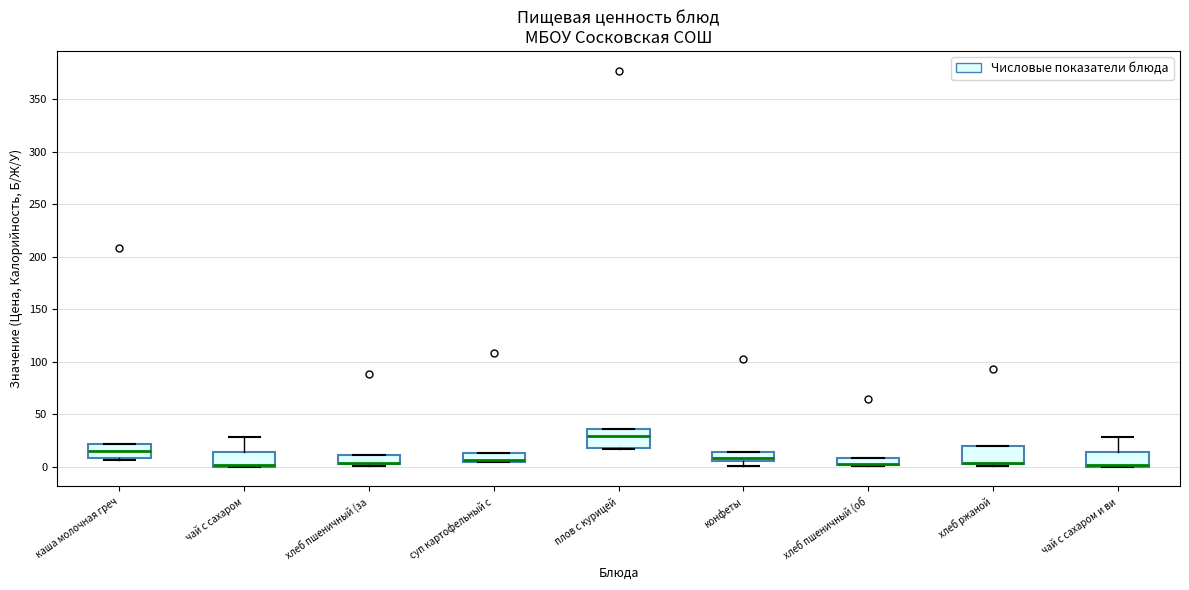

Where is the lower edge of the box for хлеб пшеничный (за on the y-axis? The values are not printed on the chart, so give them approximately, as read against the axis.

5